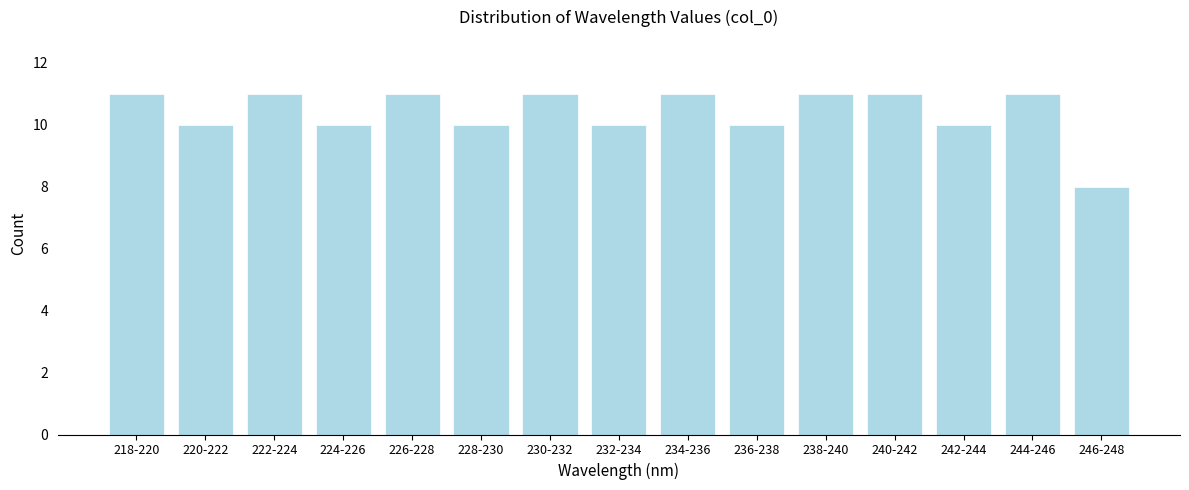

Reading left to right, what are all the values shown in this chart?

218-220=11	220-222=10	222-224=11	224-226=10	226-228=11	228-230=10	230-232=11	232-234=10	234-236=11	236-238=10	238-240=11	240-242=11	242-244=10	244-246=11	246-248=8